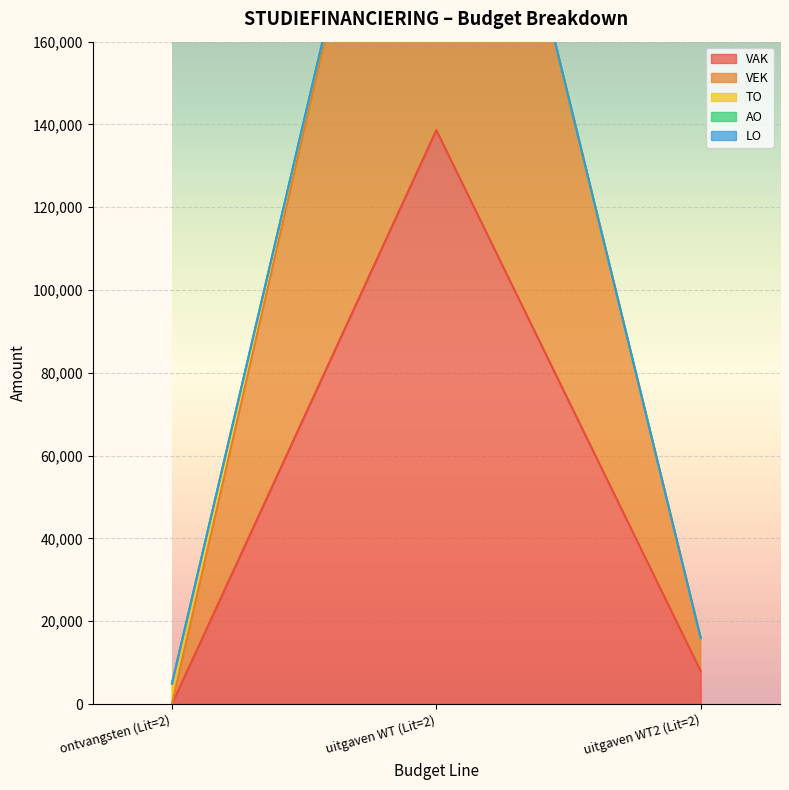

Which series changed the most between 2 and 2?

VAK